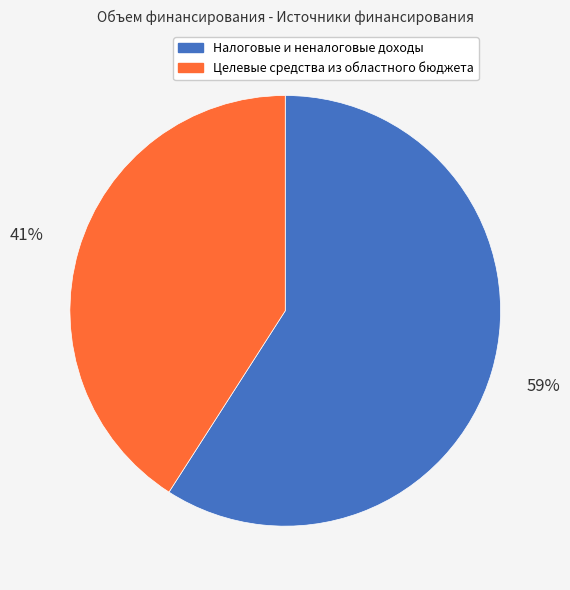

What is the smallest slice in the pie chart?

Целевые средства из областного бюджета